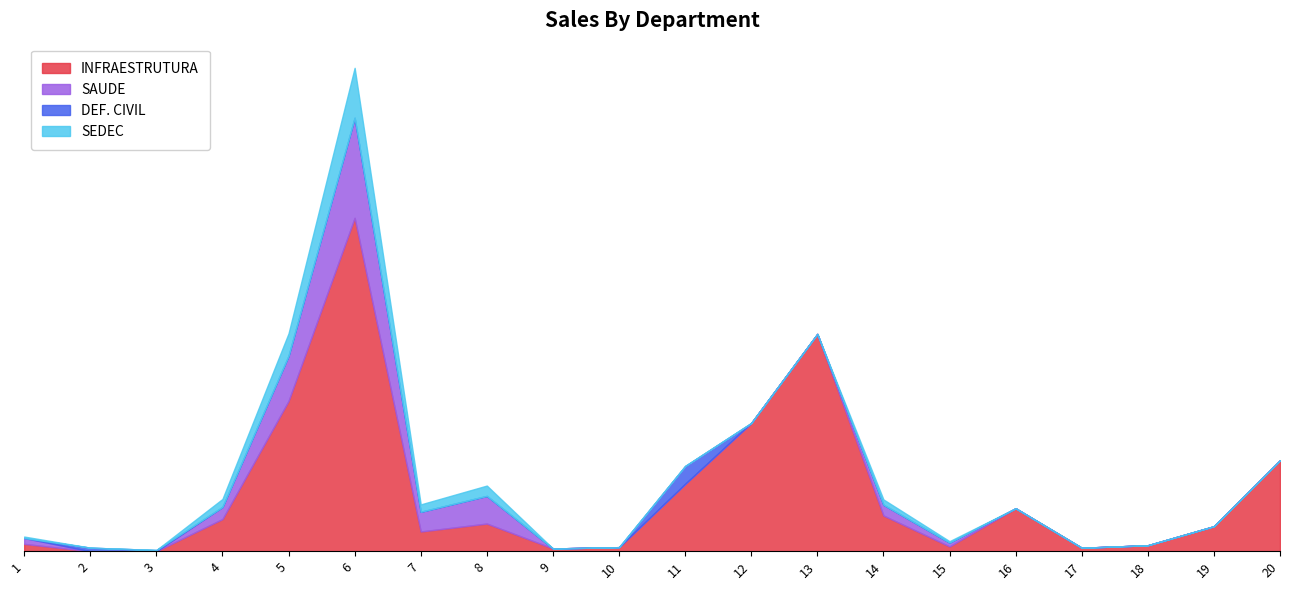

At how many categories does at least one series exceed 22994?

1